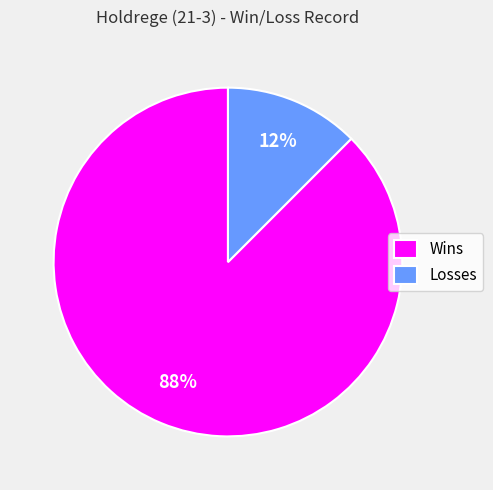

True or false: Losses accounts for 12% of the total.

True